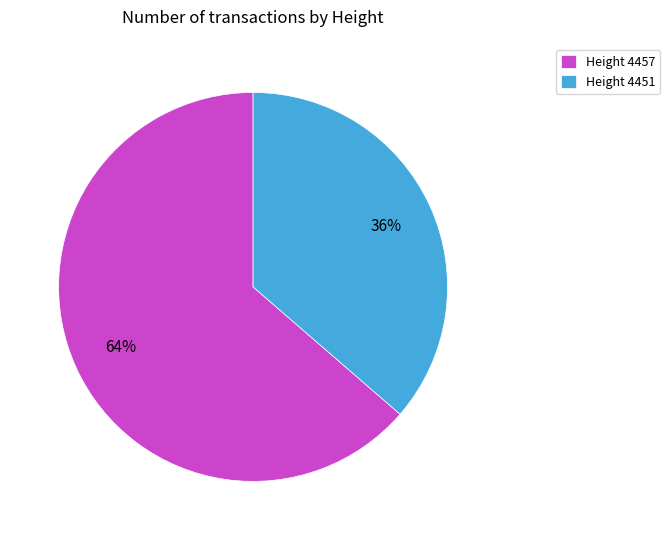

How many segments does this pie chart have?

2